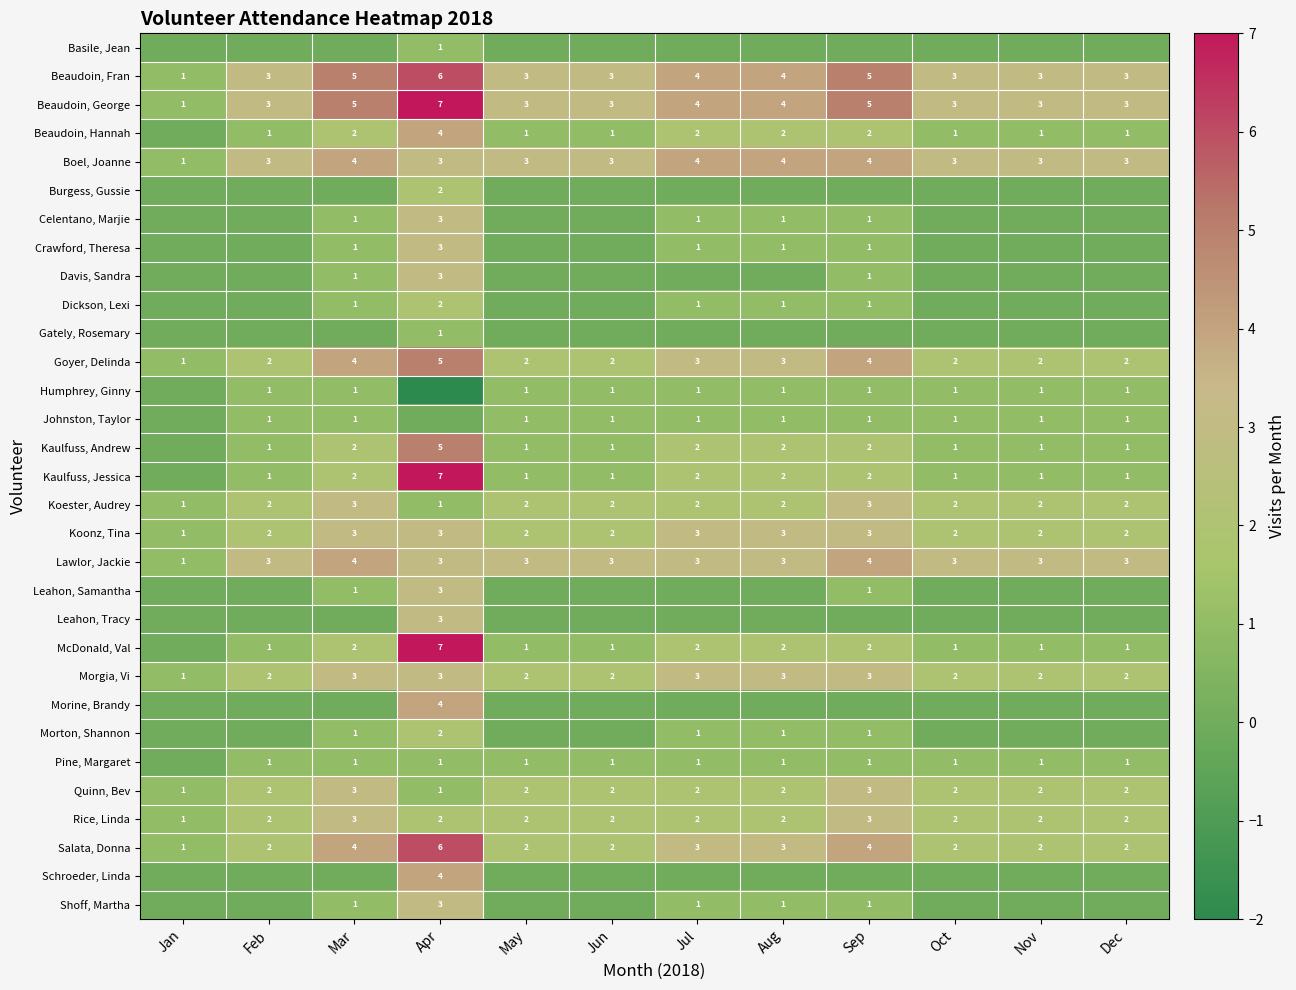

What is the difference between the second highest and minimum values in the Beaudoin, Fran series?

4